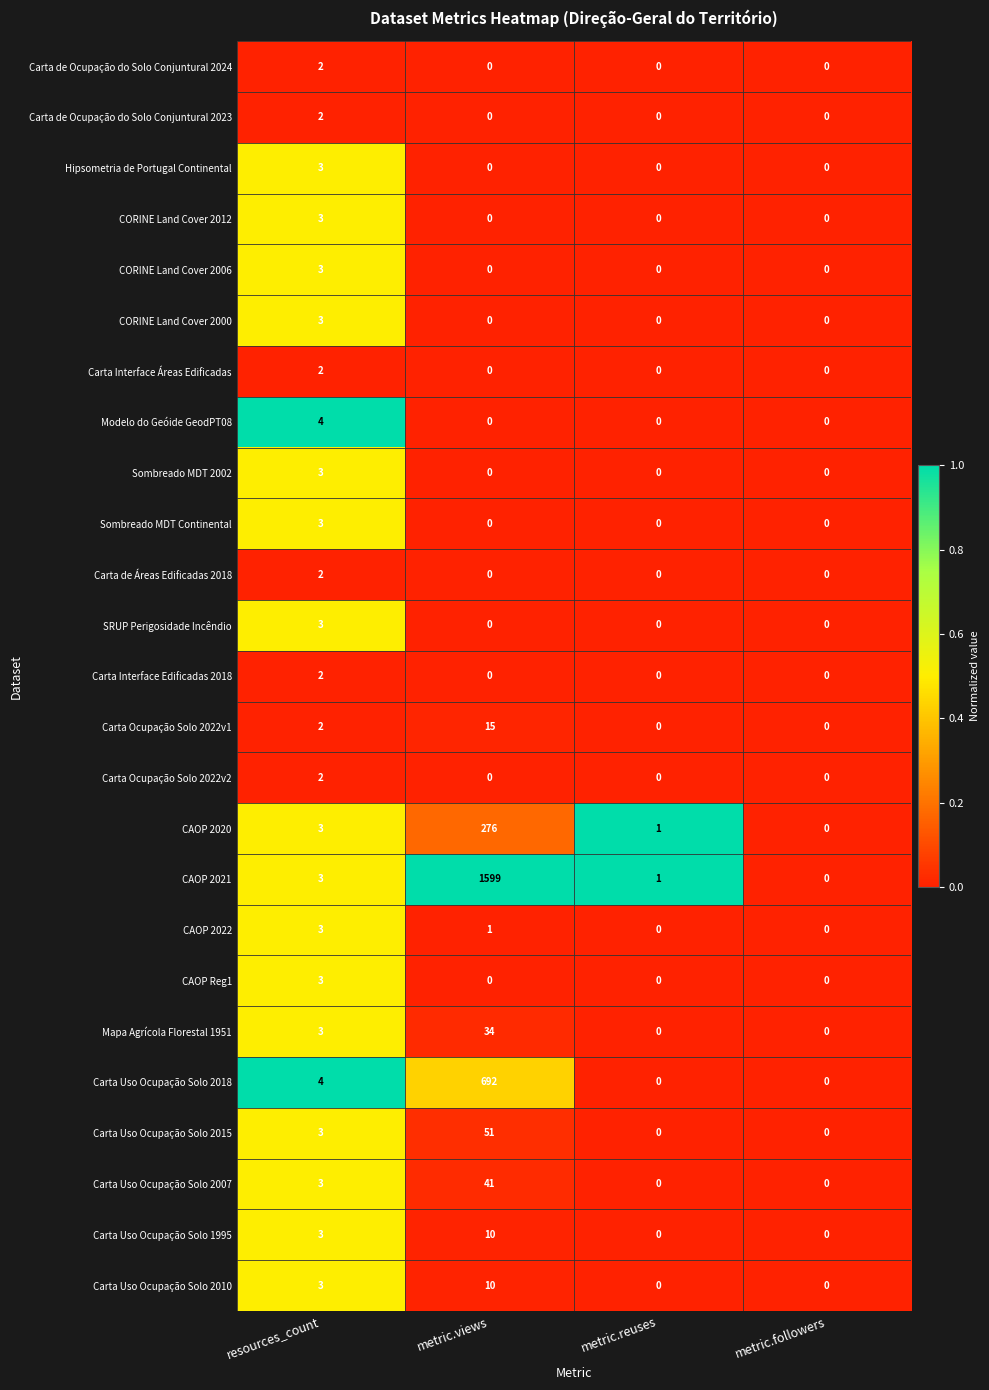

At which category is the sum across all series the highest?

metric.views